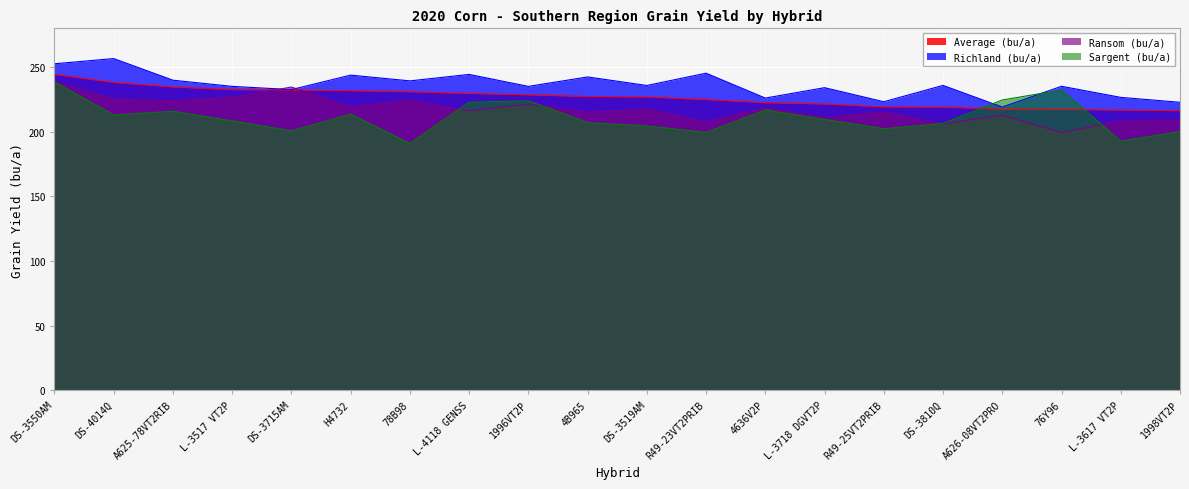

The Sargent (bu/a) series shows 72.8 at DS-3519AM. True or false?

False